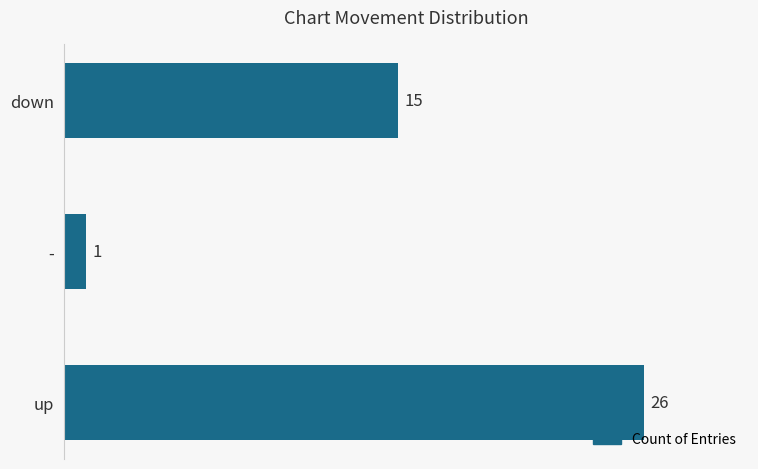

The chart shows a value of 15 at down. True or false?

True